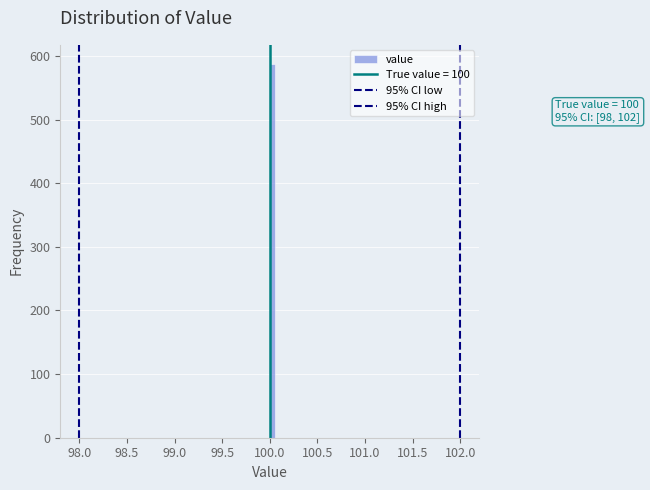

Read against the x-axis, roughly where is the centre of the tallest bar?

100.05